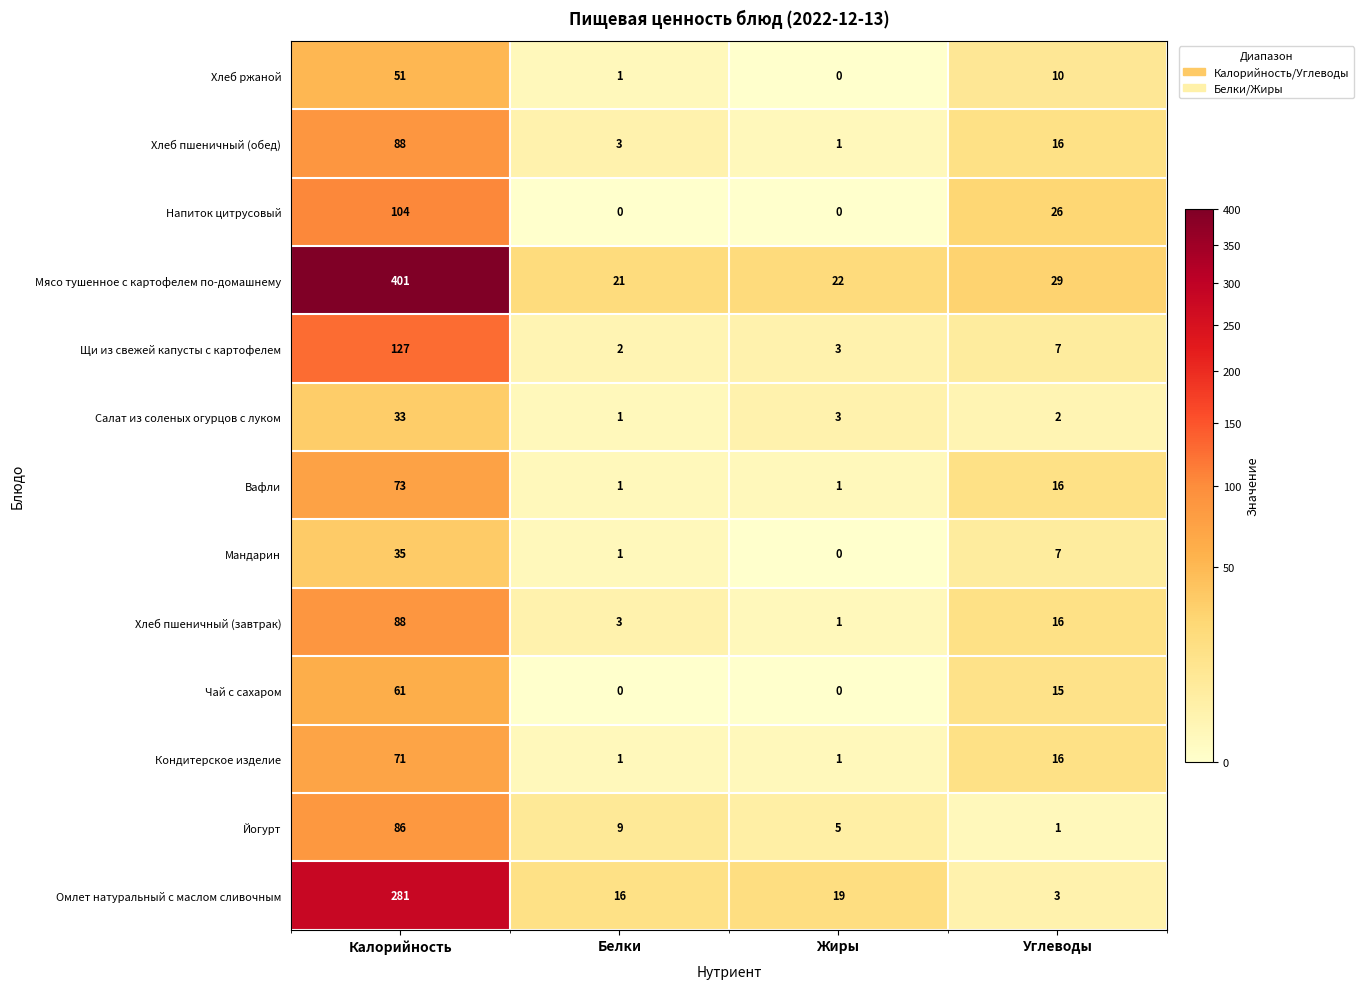

What is the difference between the Хлеб пшеничный (обед) values at Жиры and Калорийность?

87